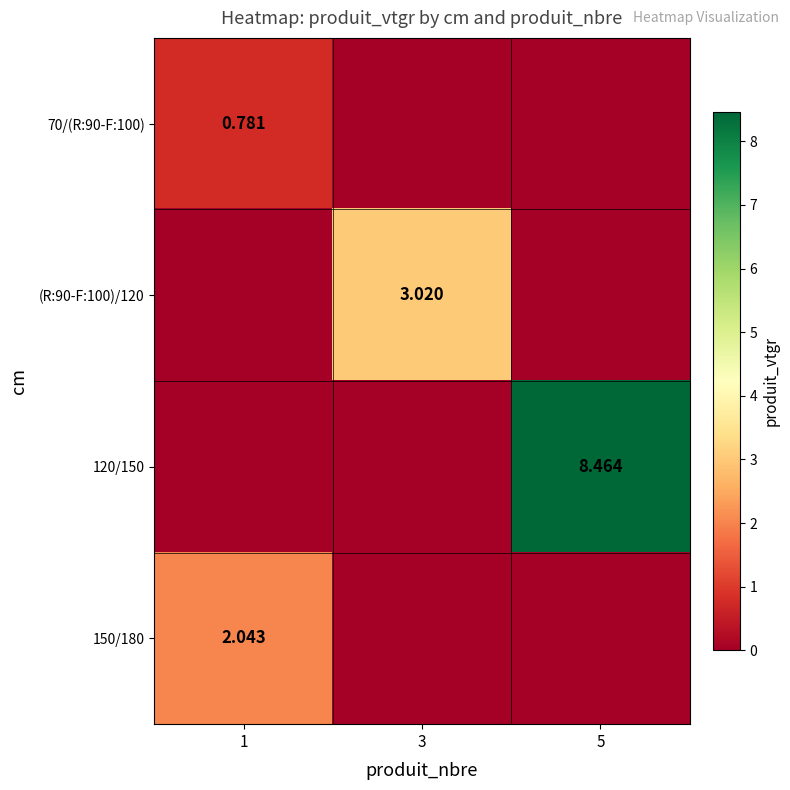

Which series has the largest range (max minus min)?

120/150